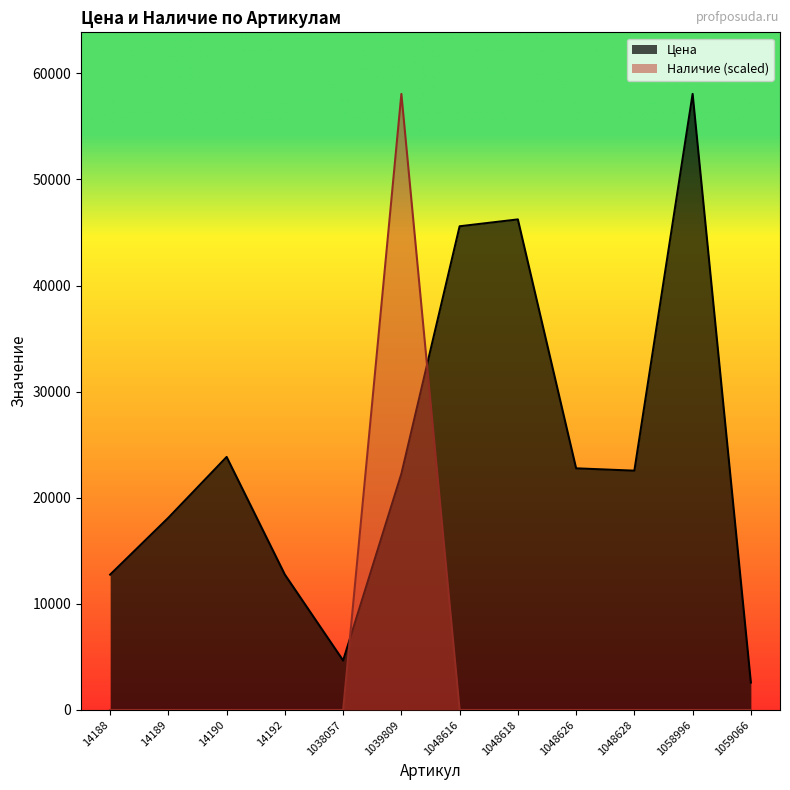

Is it true that Цена equals 8212 at 1038057?

False